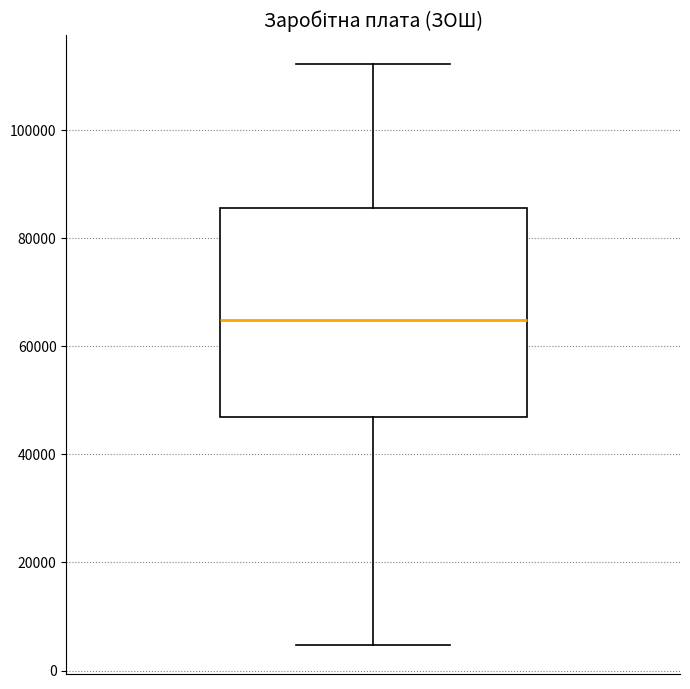

Read this box plot against the y-axis: the position of the median line, the range covered by the box, and the ends of both whiskers. The values are not printed on the chart, so give them approximately, as read against the axis.

median 64000, box 46000 to 86000, whiskers 4000 to 112000